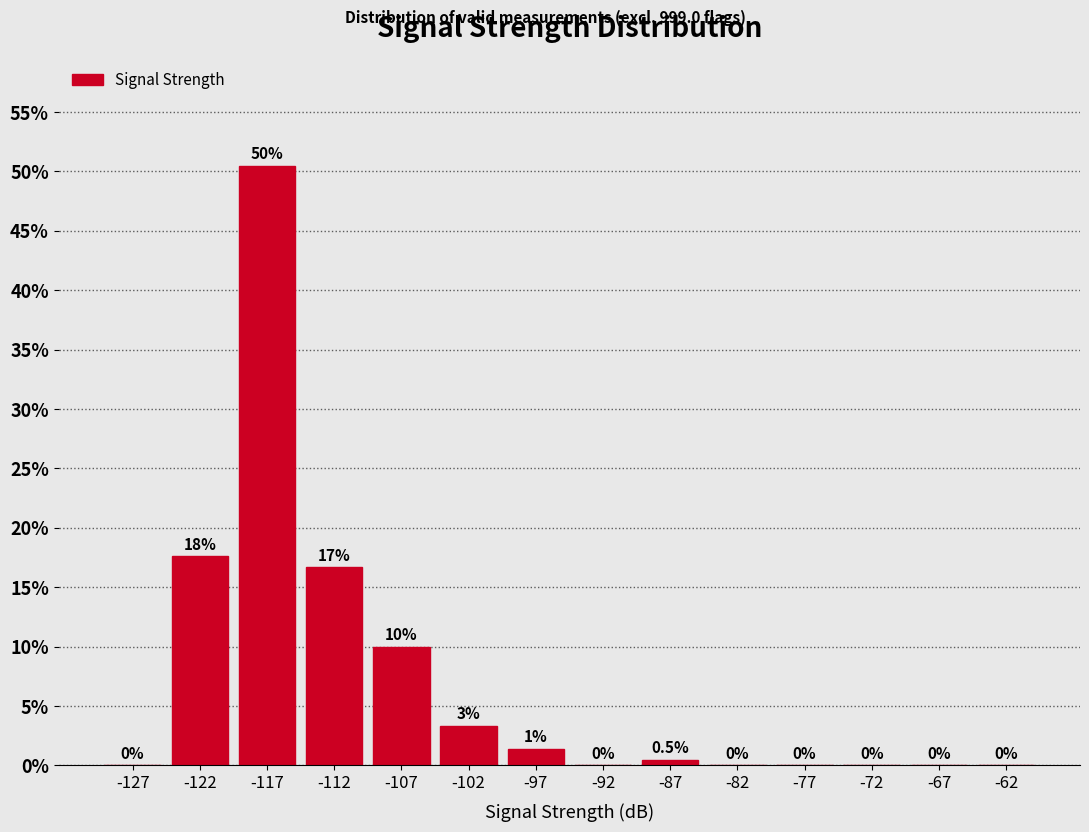

Which range on the x-axis has the tallest bar?

-120 to -115